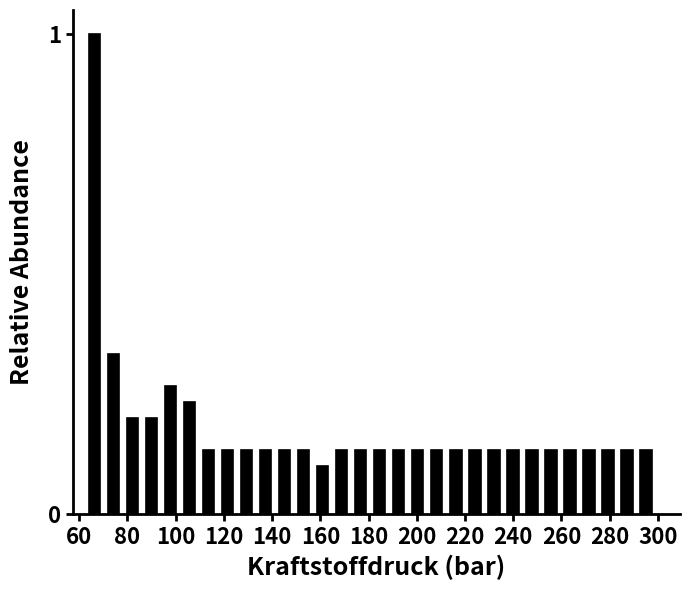

Around what value on the x-axis is the tallest bar? Give the approximate position of its centre, as read against the axis.

66